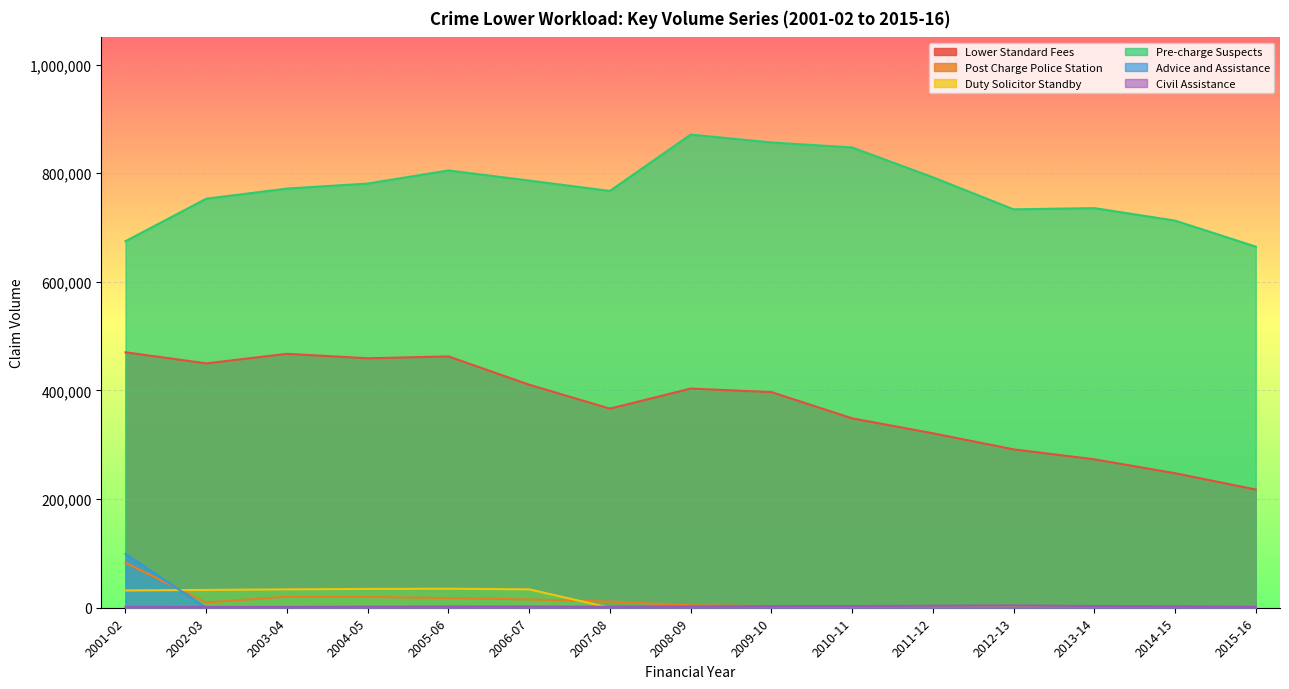

The value of Lower Standard Fees at 2008-09 is 403488. True or false?

True